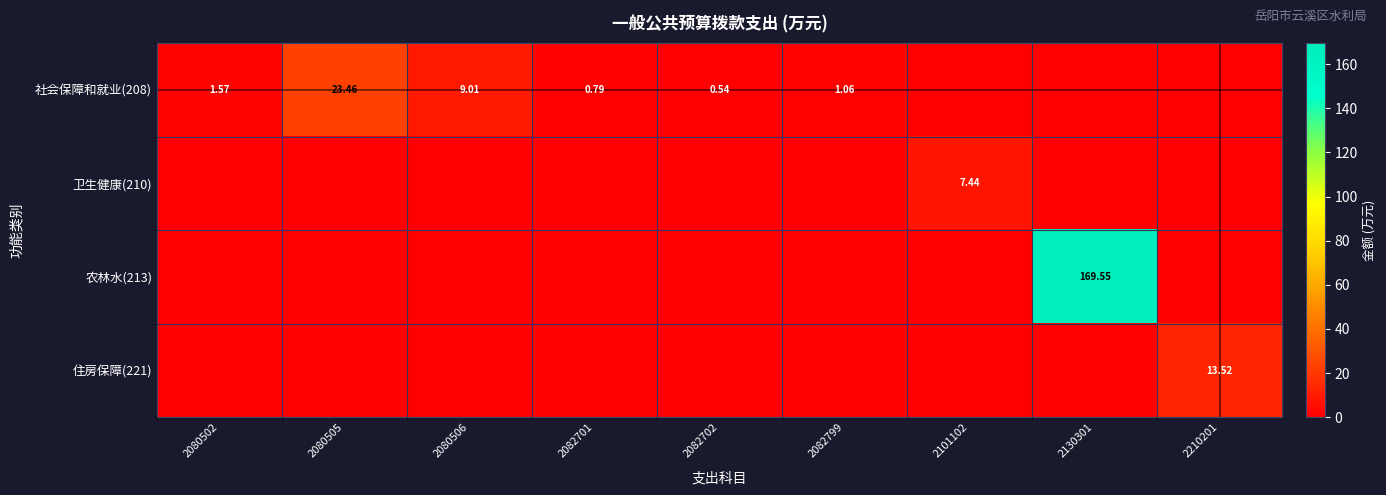

What is the total value across all series at 2080502?

1.6